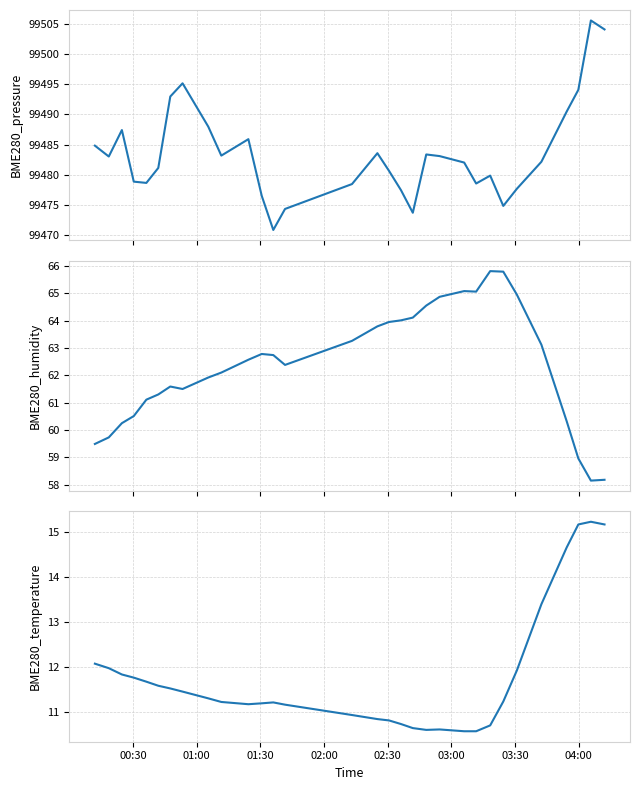

True or false: BME280_temperature and BME280_pressure intersect in this chart.

False